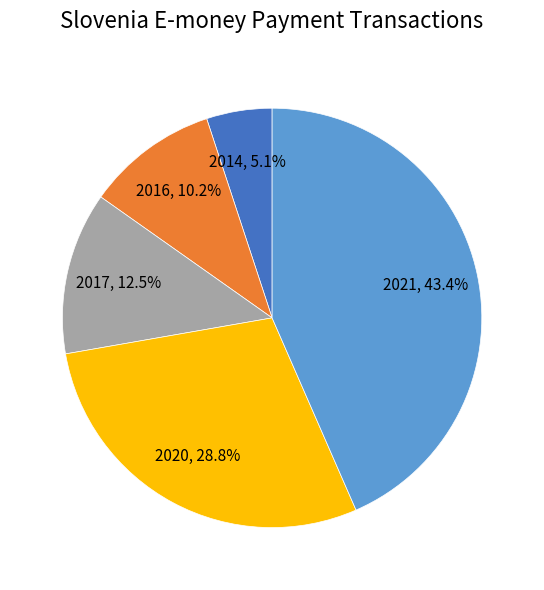

Is 2016 the majority of the pie?

No